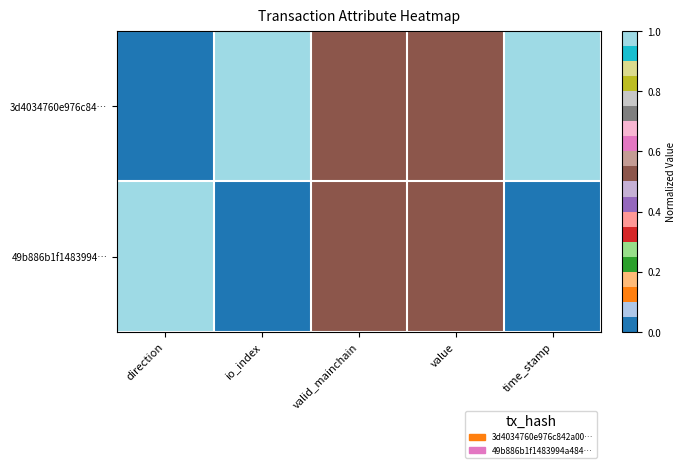

Reading left to right, extract all data points from this chart.

3d4034760e976c84…: direction=0.0	io_index=1.0	valid_mainchain=0.5	value=0.5	time_stamp=1.0
49b886b1f1483994…: direction=1.0	io_index=0.0	valid_mainchain=0.5	value=0.5	time_stamp=0.0